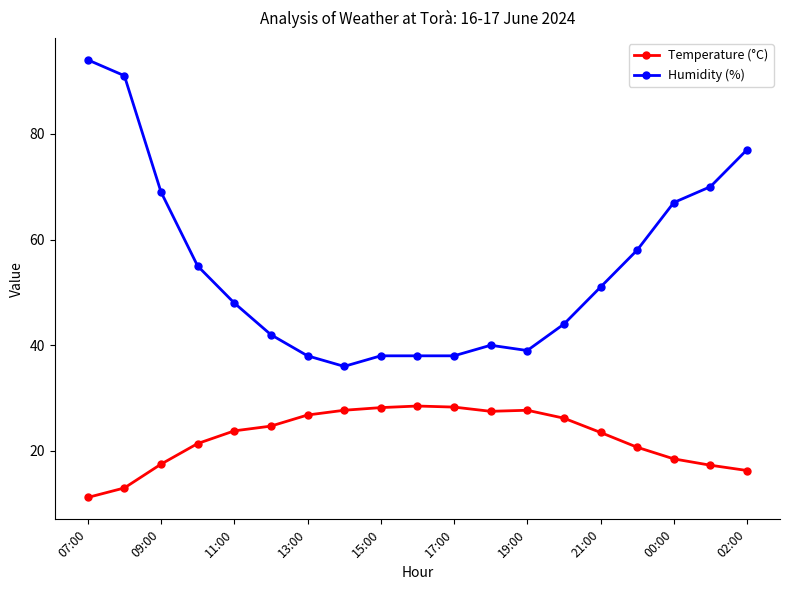

What is the value of the Temperature (°C) point at the 9th from the left?

28.2